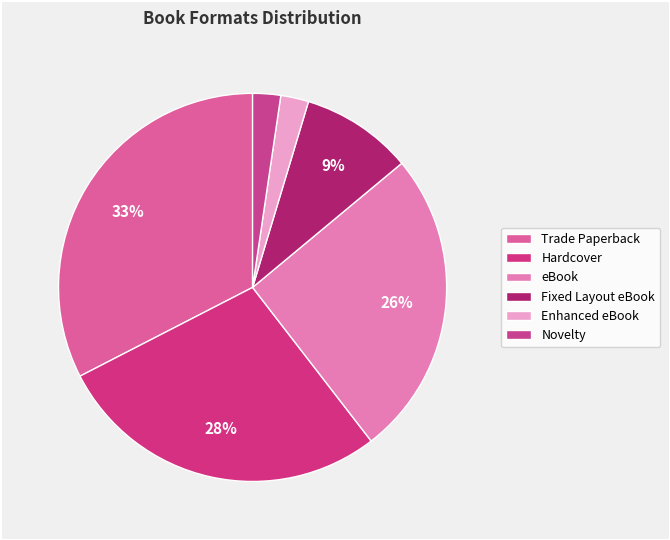

What is the largest slice in the pie chart?

Trade Paperback